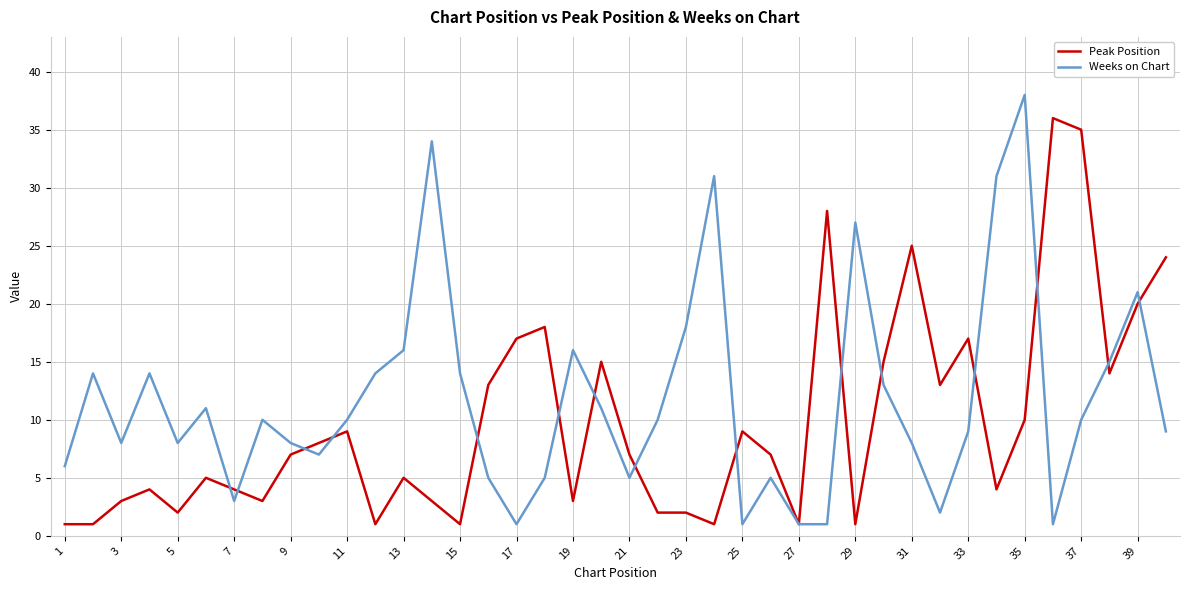

What is the highest value of the Peak Position series?

36